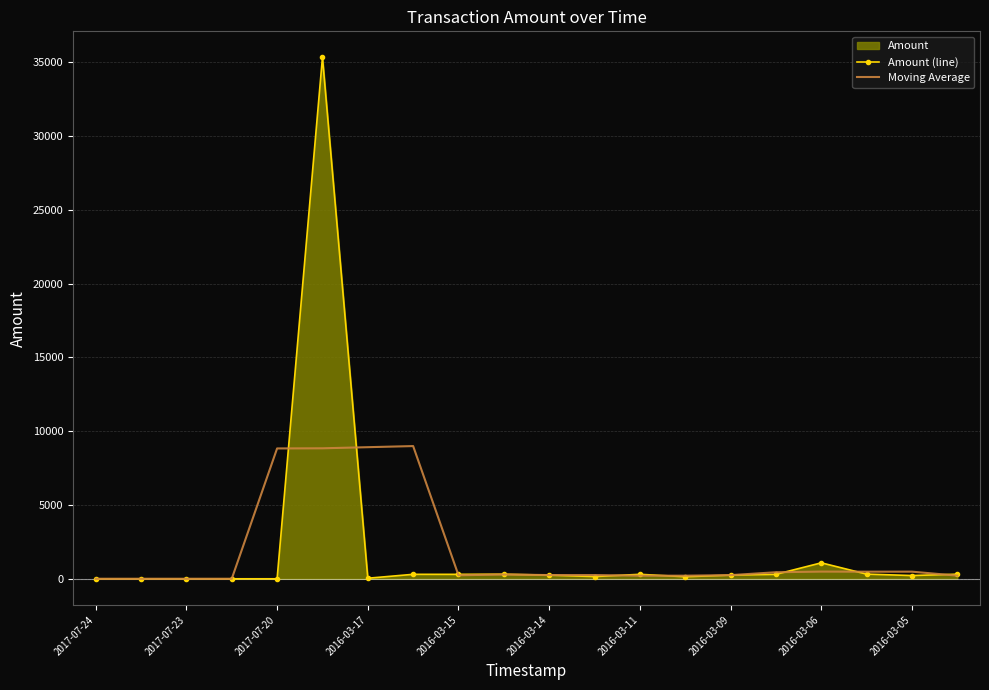

List the series in order of their peak value, highest first.

Amount (line), Moving Average